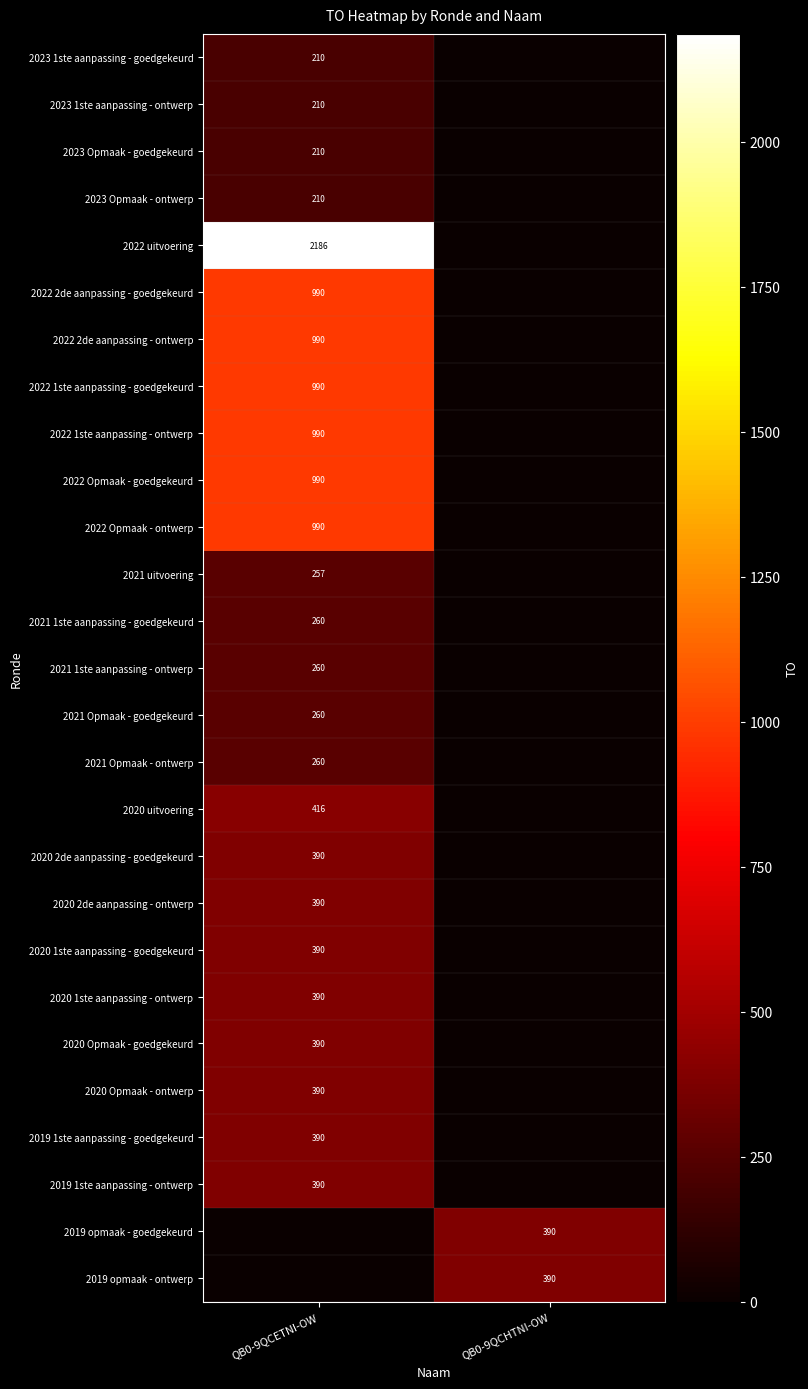

What is the total value across all series at QB0-9QCETNI-OW?

13799